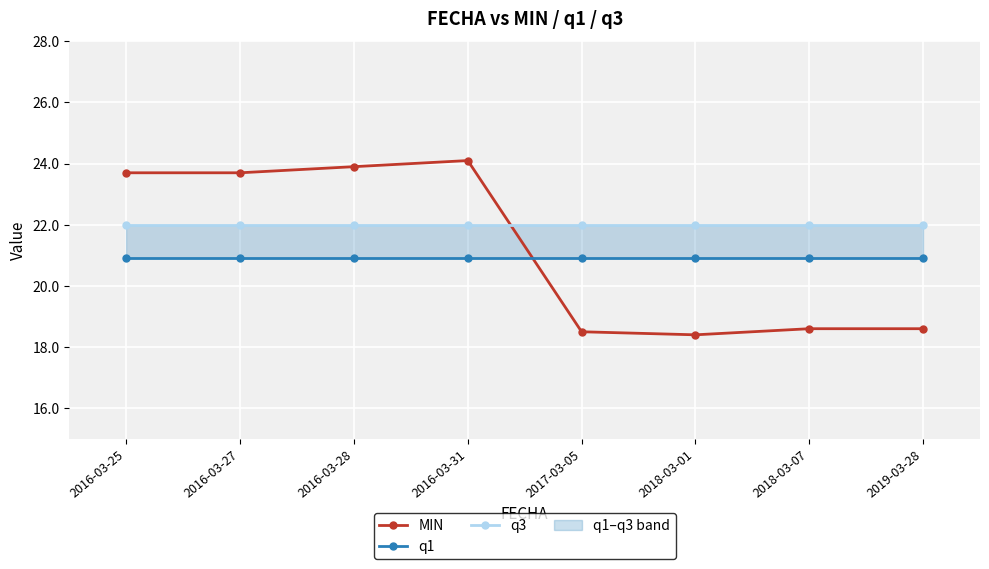

The MIN series shows 23.9 at 2016-03-28. True or false?

True